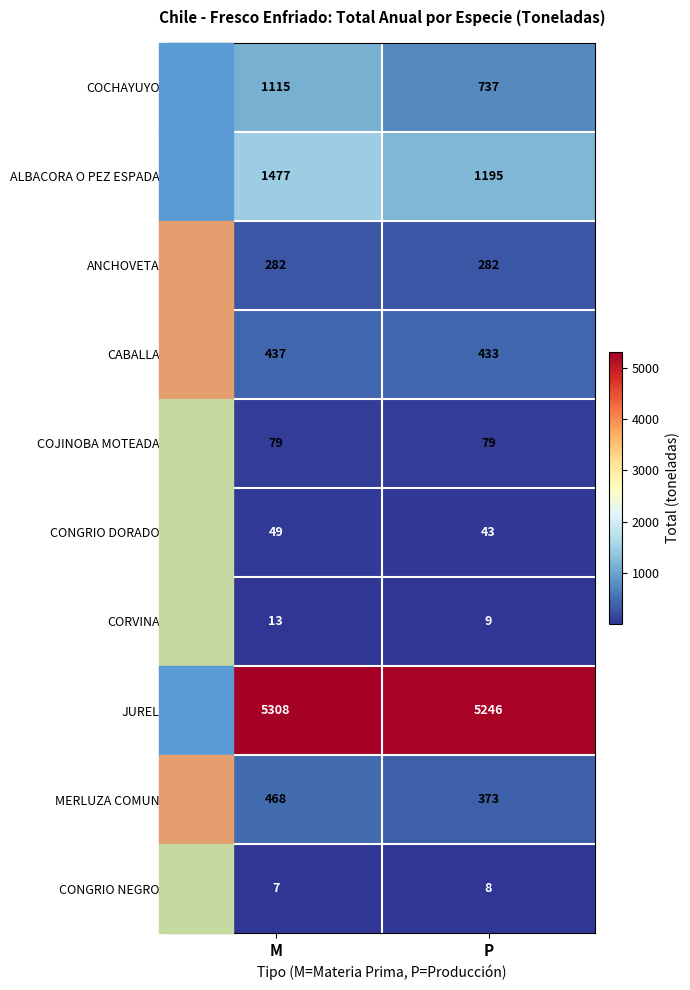

At M, list the series in order from largest to smallest.

JUREL, ALBACORA O PEZ ESPADA, COCHAYUYO, MERLUZA COMUN, CABALLA, ANCHOVETA, COJINOBA MOTEADA, CONGRIO DORADO, CORVINA, CONGRIO NEGRO